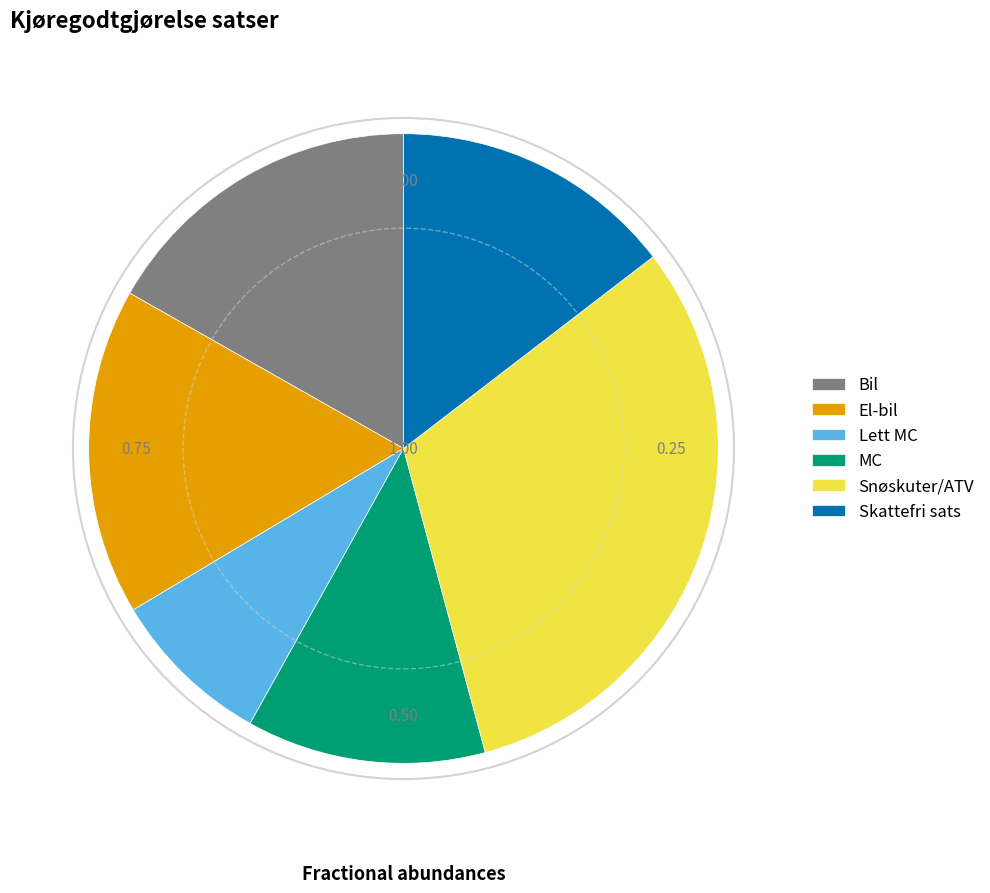

The Skattefri sats slice represents 15% of the pie. True or false?

True